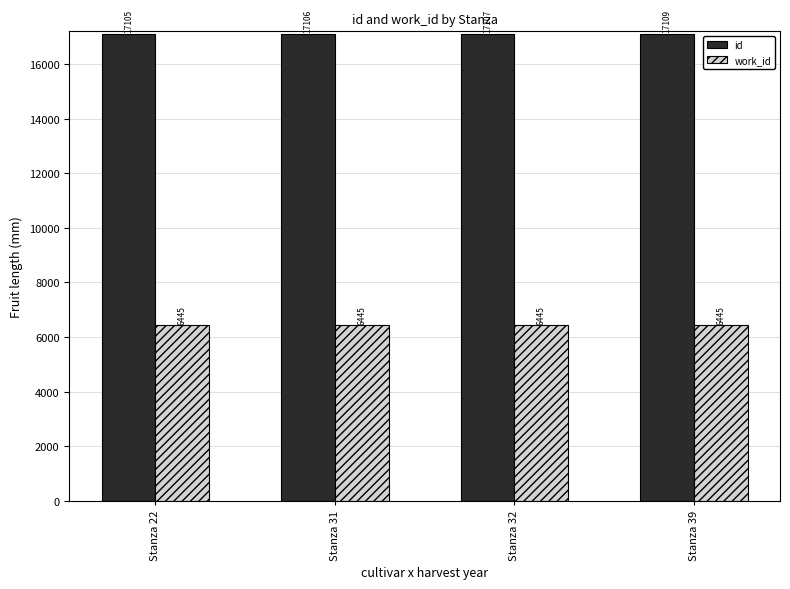

What is the difference between the maximum and minimum values in the id series?

4